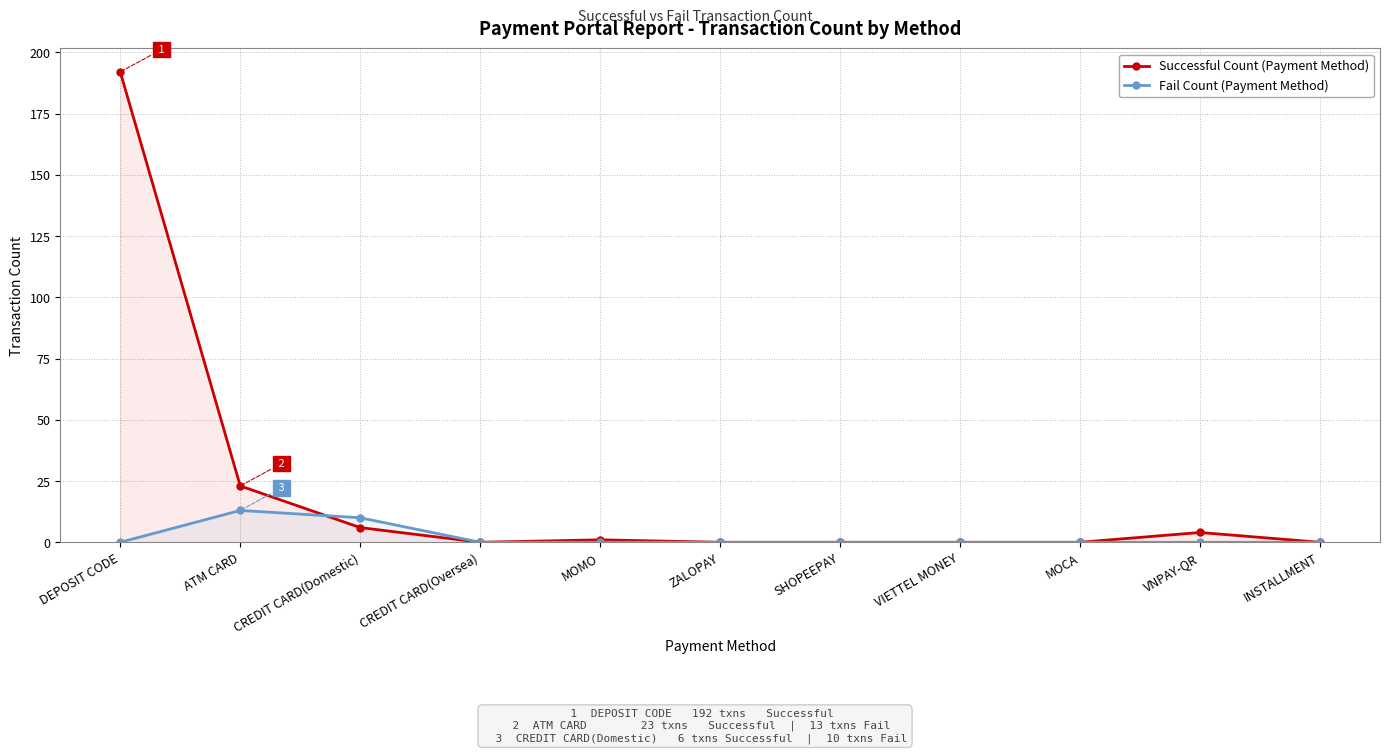

How many lines are shown in the chart?

2